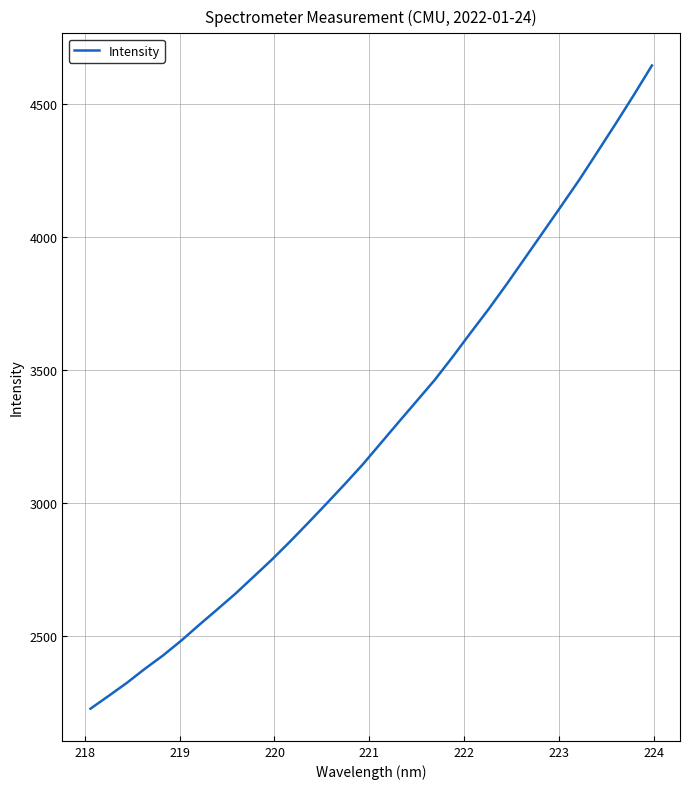

What is the difference between the maximum and minimum values?

2418.1